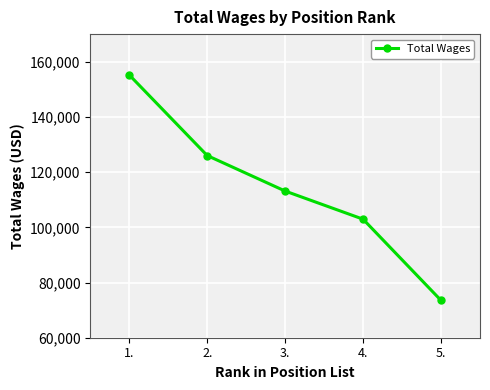

What is the greatest value displayed?

155215